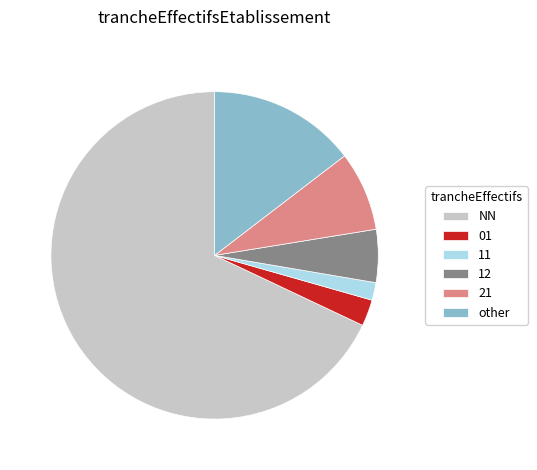

Is the sum of 21 and NN greater than half?

Yes